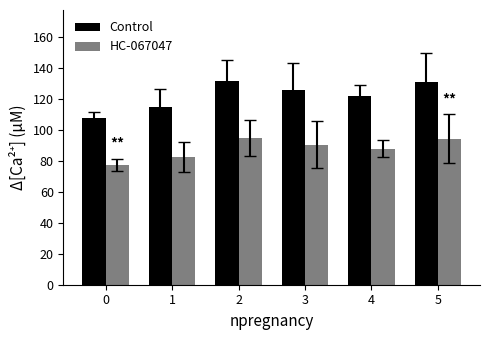

At how many categories does at least one series exceed 96?

6